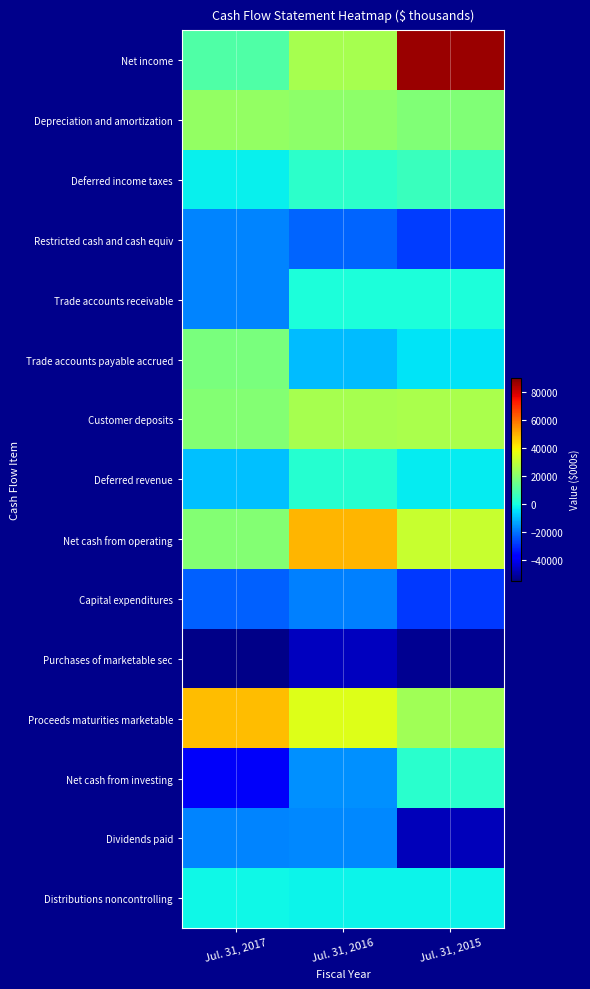

What is the difference between the highest and lowest values at Jul. 31, 2015?

138475